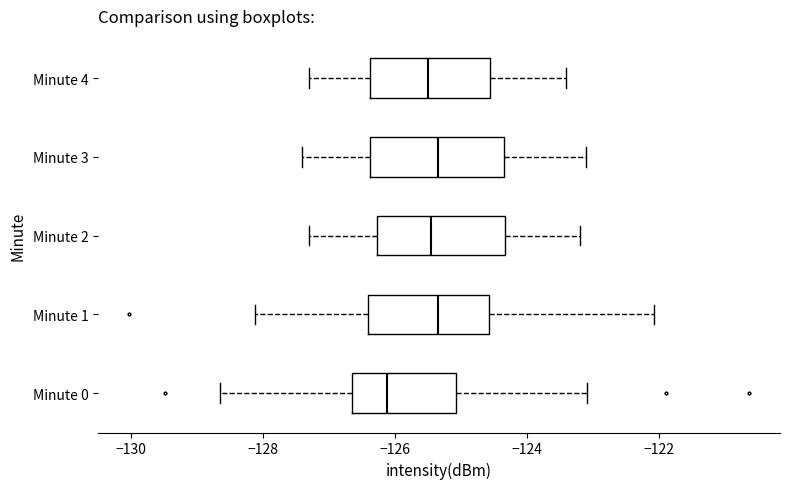

Reading bottom to top, transcribe this box plot: for each box, give where its median line is, the range the box spans, and where its two whiskers end, as read against the x-axis. The values are not printed on the chart, so give them approximately, as read against the axis.

Minute 0: median -126.2, box -126.6 to -125.0, whiskers -128.6 to -123.0
Minute 1: median -125.4, box -126.4 to -124.6, whiskers -128.2 to -122.0
Minute 2: median -125.4, box -126.2 to -124.4, whiskers -127.2 to -123.2
Minute 3: median -125.4, box -126.4 to -124.4, whiskers -127.4 to -123.0
Minute 4: median -125.4, box -126.4 to -124.6, whiskers -127.2 to -123.4